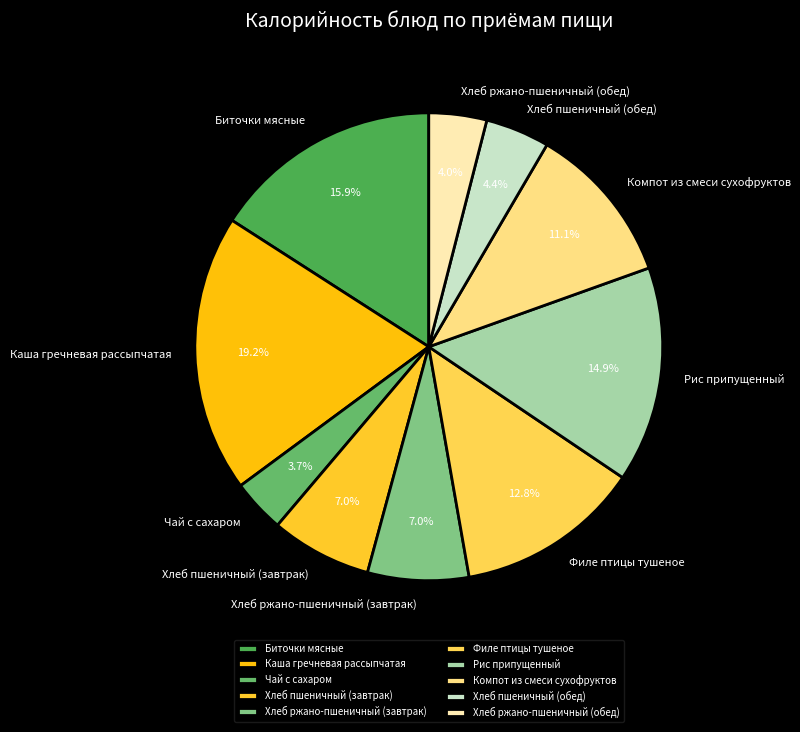

To the nearest percent, what percentage of the pie is Хлеб пшеничный (завтрак)?

7%